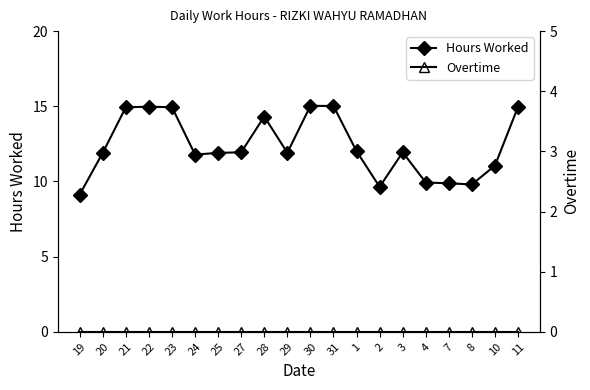

Rank the series at 31 from lowest to highest value.

Overtime, Hours Worked